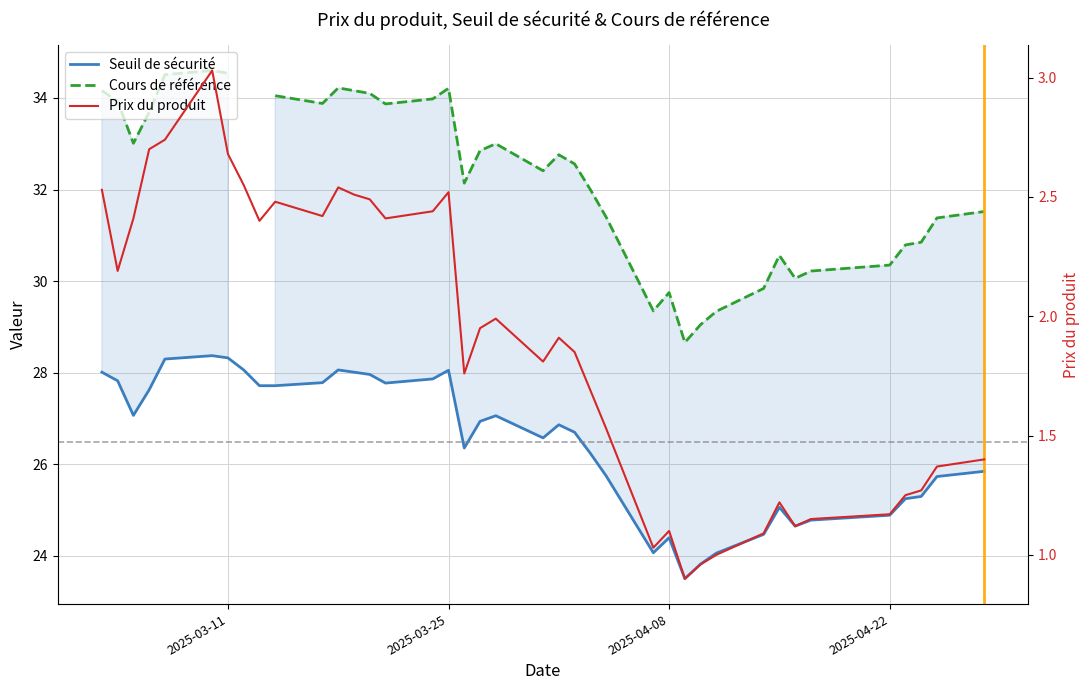

Which series has the widest spread of values?

Cours de référence